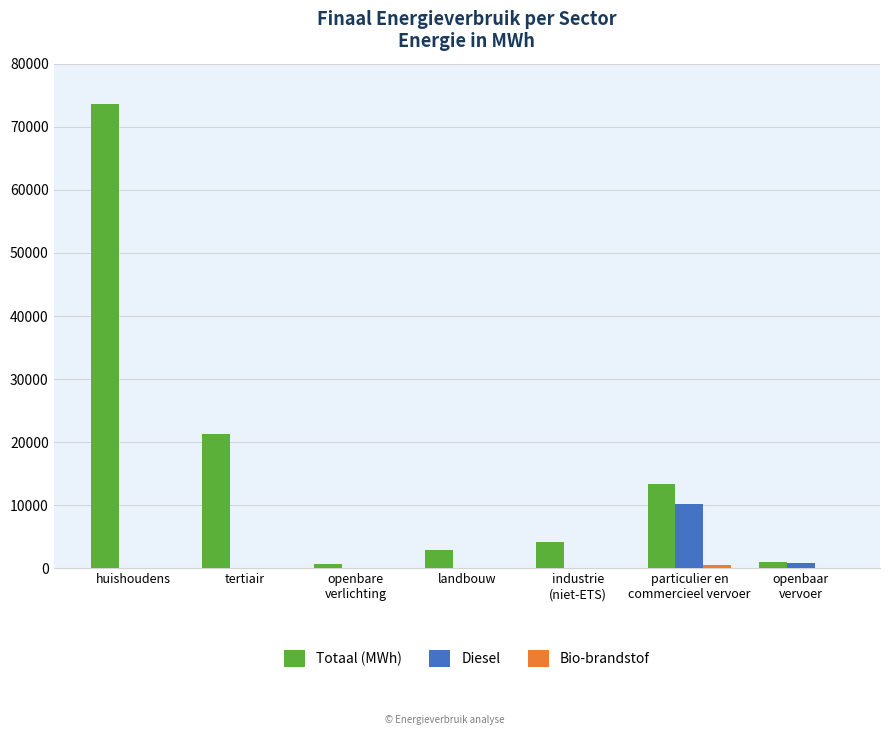

What is the sum of all Totaal (MWh) values?

117117.1